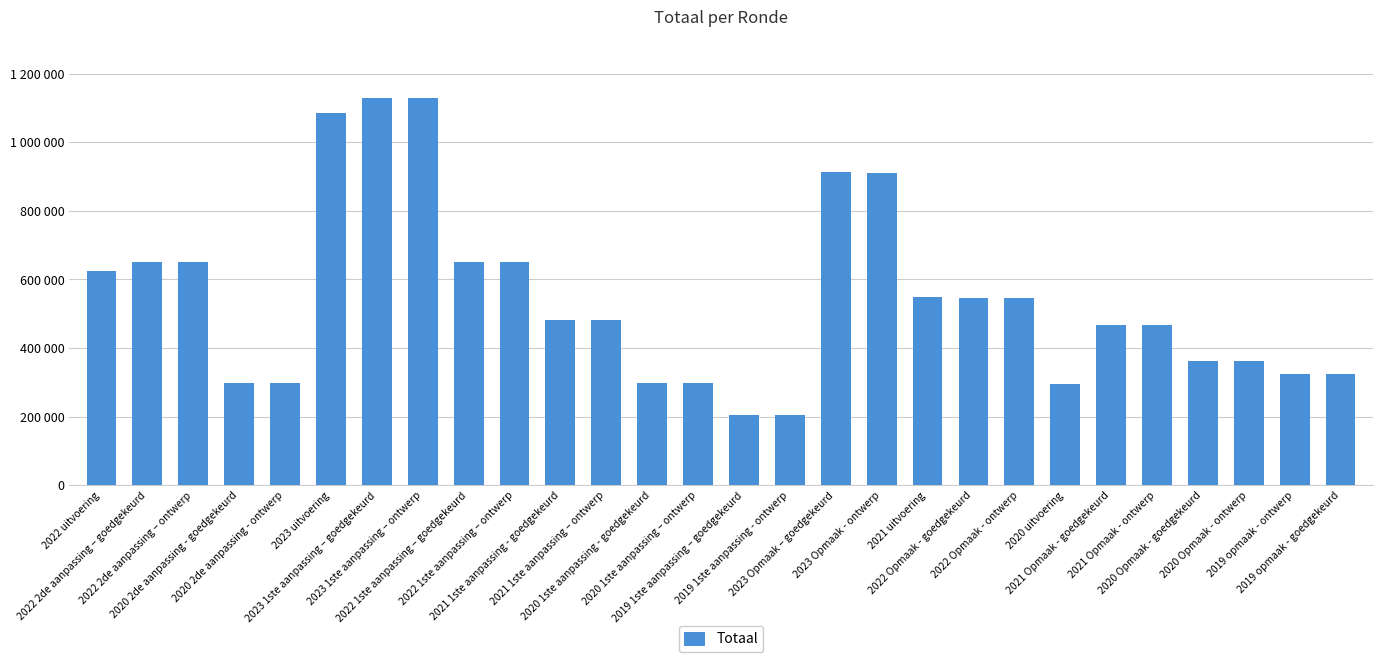

Rank the categories by value from lowest to highest.

2019 1ste aanpassing – goedgekeurd, 2019 1ste aanpassing - ontwerp, 2020 uitvoering, 2020 2de aanpassing - goedgekeurd, 2020 2de aanpassing - ontwerp, 2020 1ste aanpassing - goedgekeurd, 2020 1ste aanpassing – ontwerp, 2019 opmaak - ontwerp, 2019 opmaak - goedgekeurd, 2020 Opmaak - goedgekeurd, 2020 Opmaak - ontwerp, 2021 Opmaak - goedgekeurd, 2021 Opmaak - ontwerp, 2021 1ste aanpassing - goedgekeurd, 2021 1ste aanpassing – ontwerp, 2022 Opmaak - ontwerp, 2022 Opmaak - goedgekeurd, 2021 uitvoering, 2022 uitvoering, 2022 2de aanpassing – goedgekeurd, 2022 2de aanpassing – ontwerp, 2022 1ste aanpassing – goedgekeurd, 2022 1ste aanpassing – ontwerp, 2023 Opmaak - ontwerp, 2023 Opmaak – goedgekeurd, 2023 uitvoering, 2023 1ste aanpassing – goedgekeurd, 2023 1ste aanpassing – ontwerp